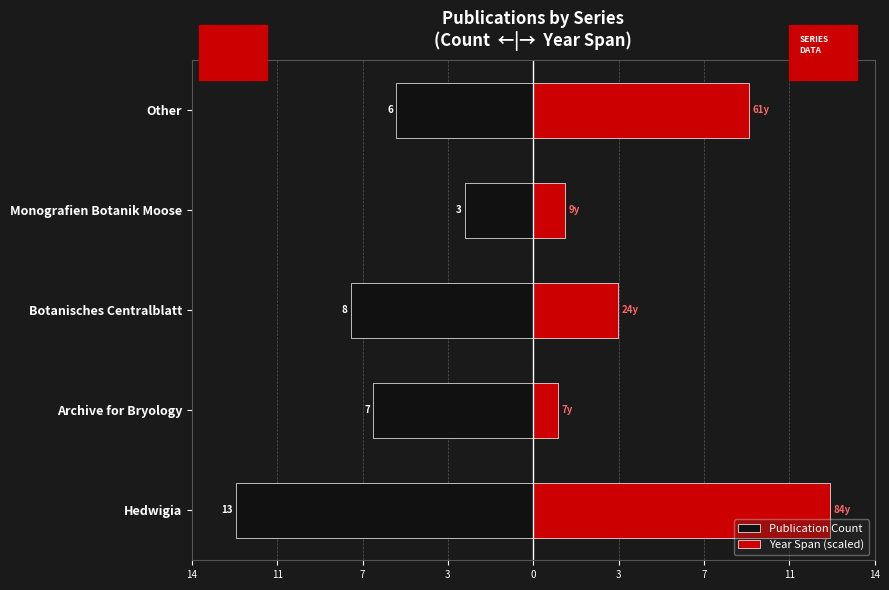

Which has a higher value, Monografien Botanik Moose or Botanisches Centralblatt?

Monografien Botanik Moose